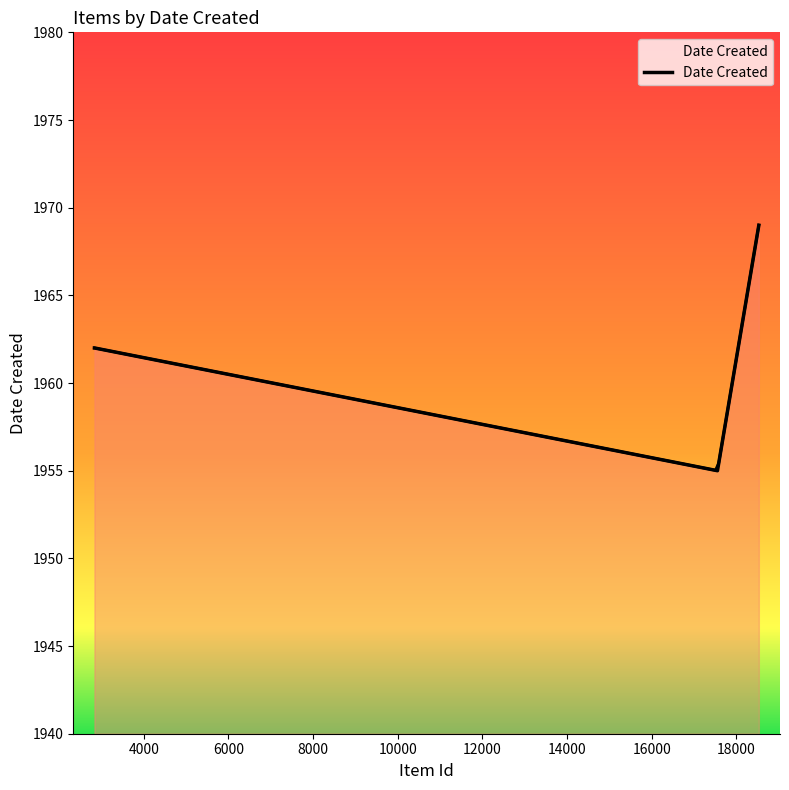

What value does the data have at 6000, to the nearest 10?

1960